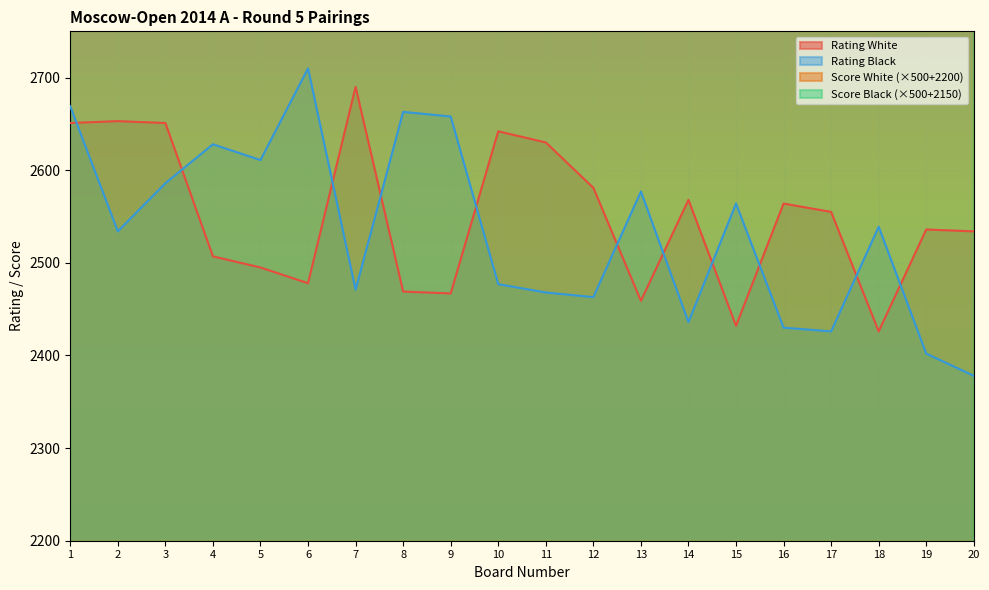

At which label is Rating White closest to 2558?

17